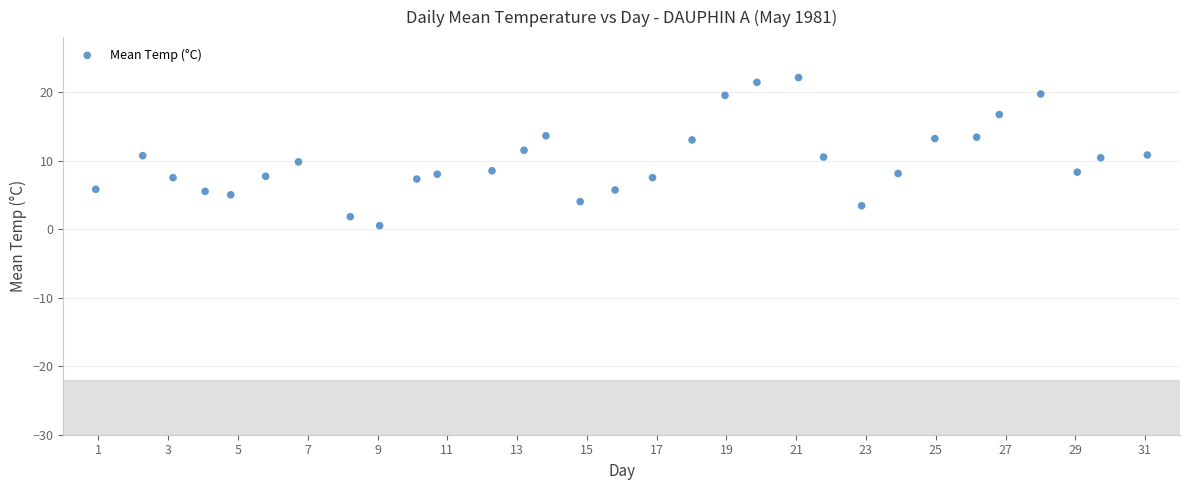

What is the range of X values (max minus min)?

30.1